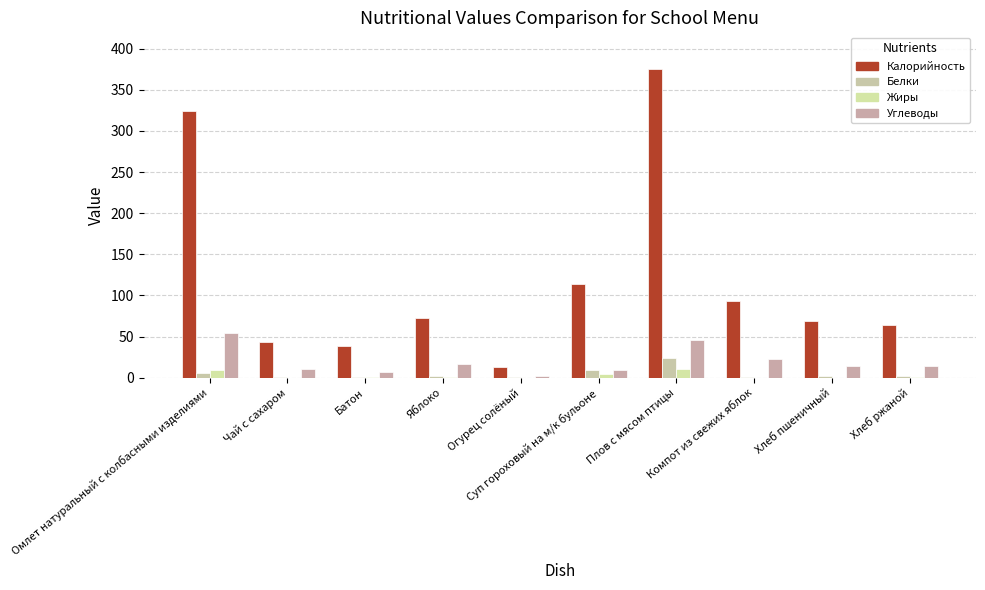

The Калорийность series shows 38.6 at Батон. True or false?

True